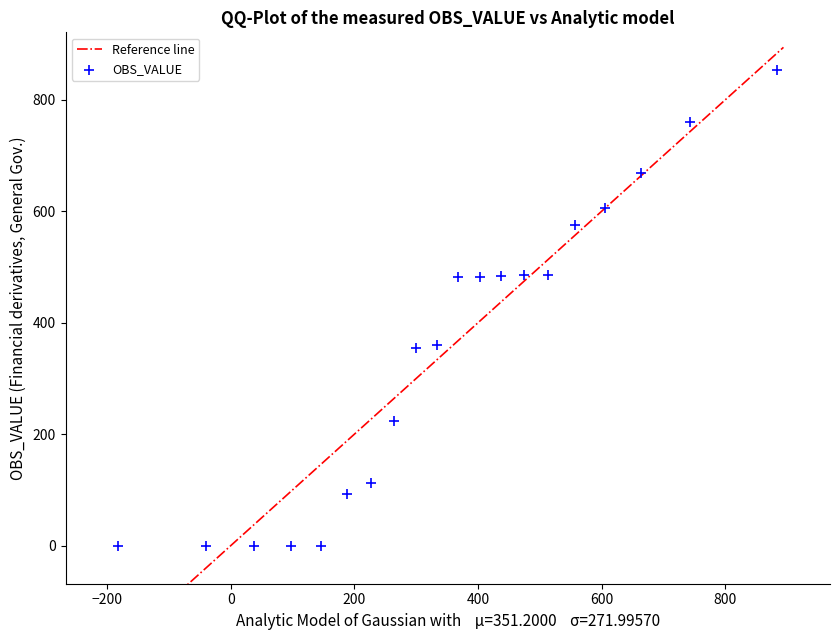

What is the range of Y values (max minus min)?

853